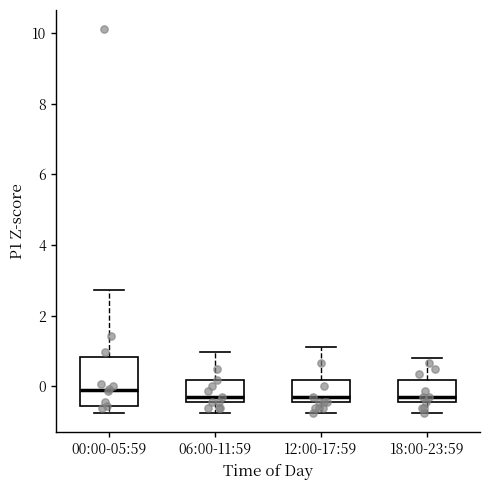

Comparing the boxes themselves (not the whiskers), which one is the tallest?

00:00-05:59